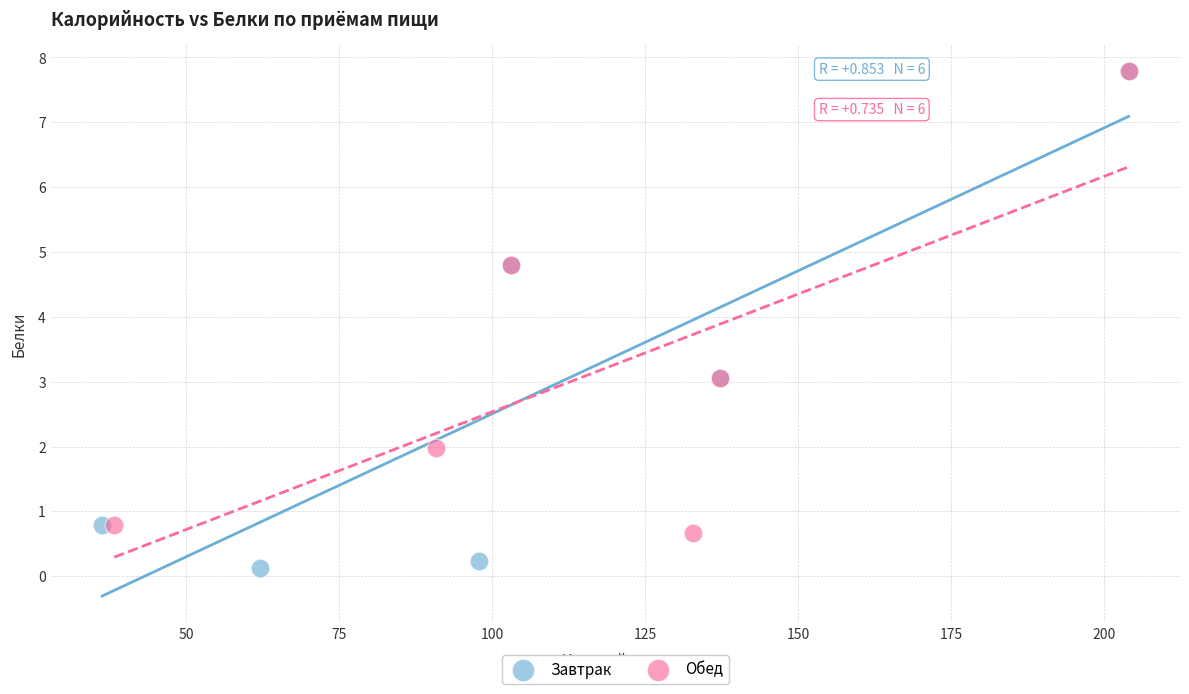

Which series contains the lowest Y value?

Завтрак